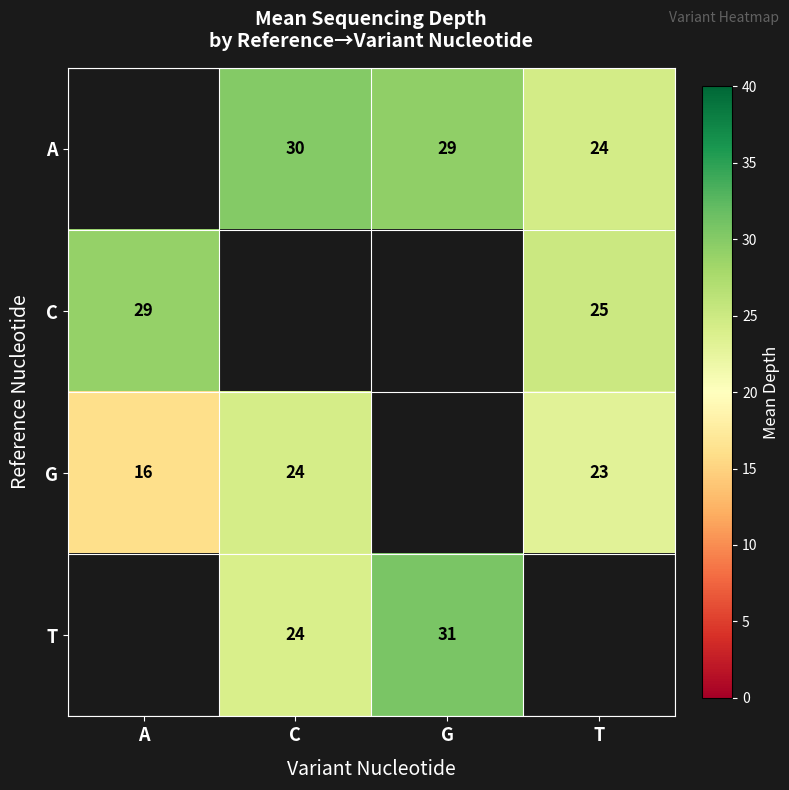

What is the spread (max minus min) of values at G?

1.4